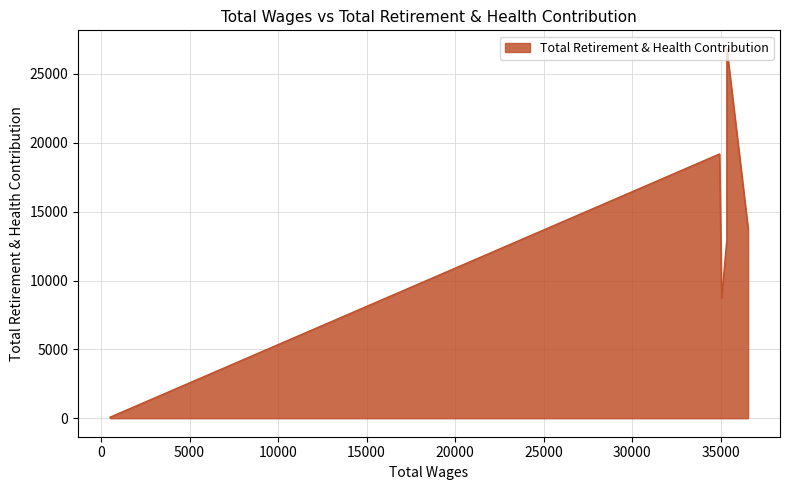

What is the ratio of the value at 35346.0 to the value at 34931.0?

1.4